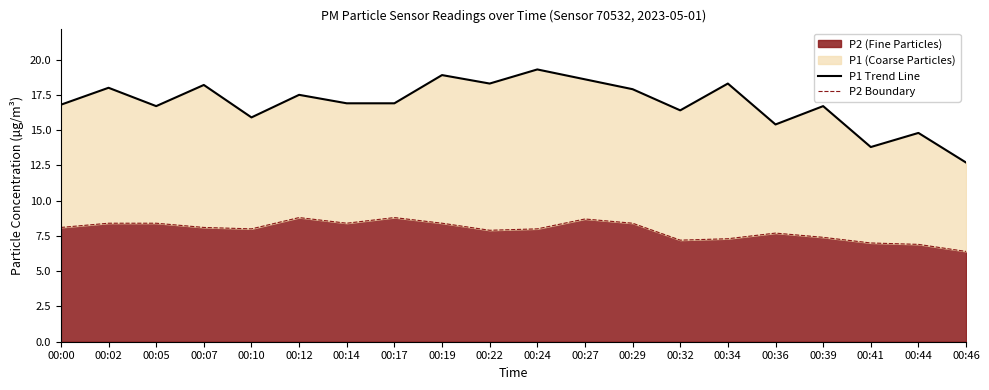

How many data points in P2 Boundary are less than 8?

8